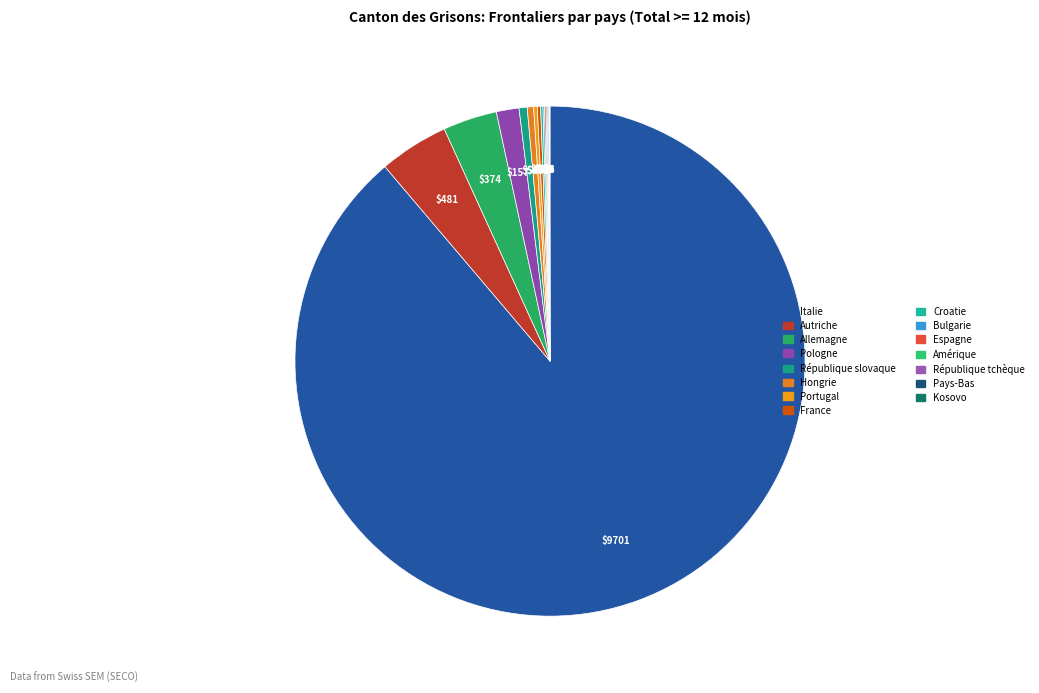

What is the majority slice?

Italie